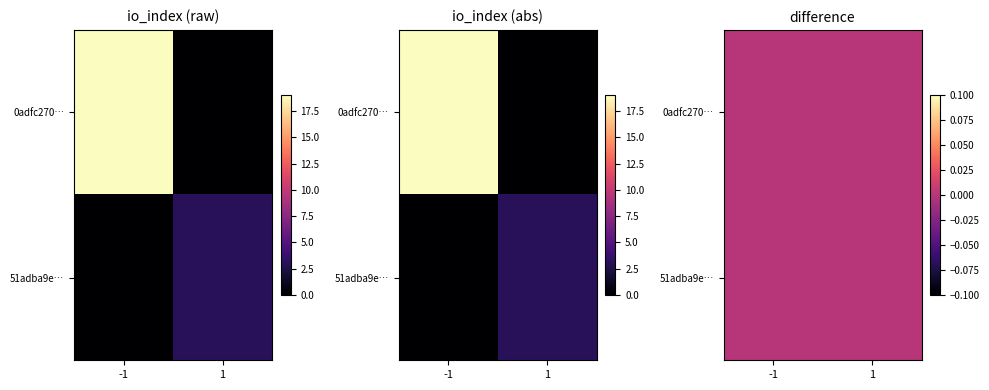

Is it true that 51adba9e0b95e62ad7c86fb858a74bf56ee94b4 equals 5 at io_index?

False